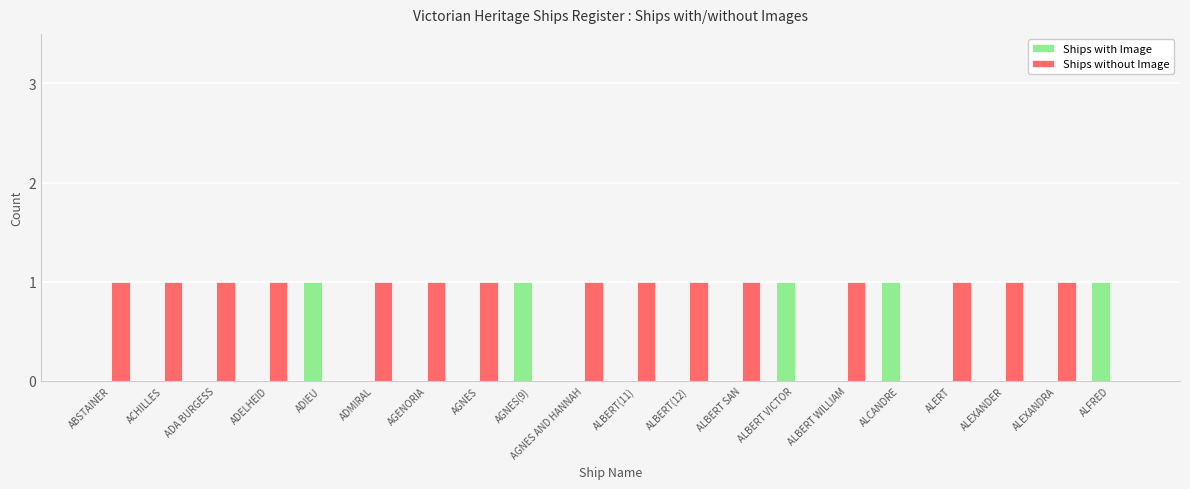

Reading left to right, extract all data points from this chart.

Ships with Image: 0	0	0	0	1	0	0	0	1	0	0	0	0	1	0	1	0	0	0	1
Ships without Image: 1	1	1	1	0	1	1	1	0	1	1	1	1	0	1	0	1	1	1	0